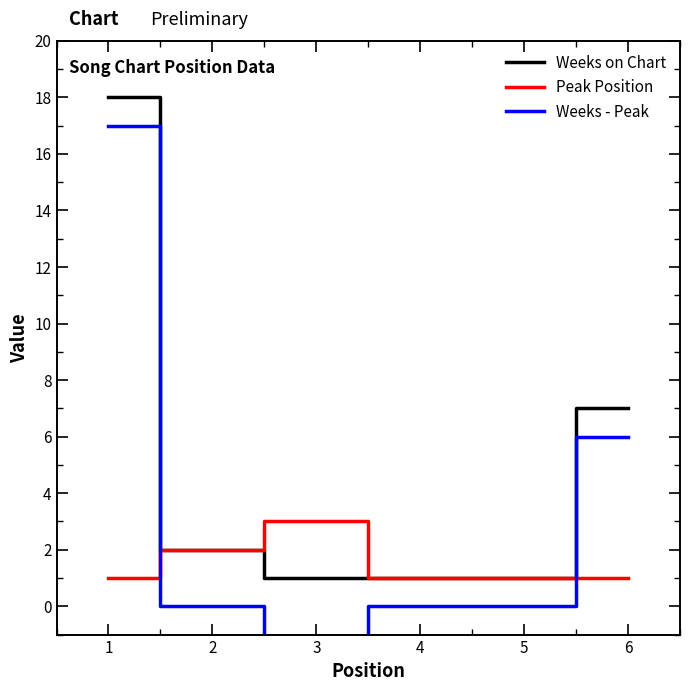

The value of Weeks on Chart at 3 is 1. True or false?

True